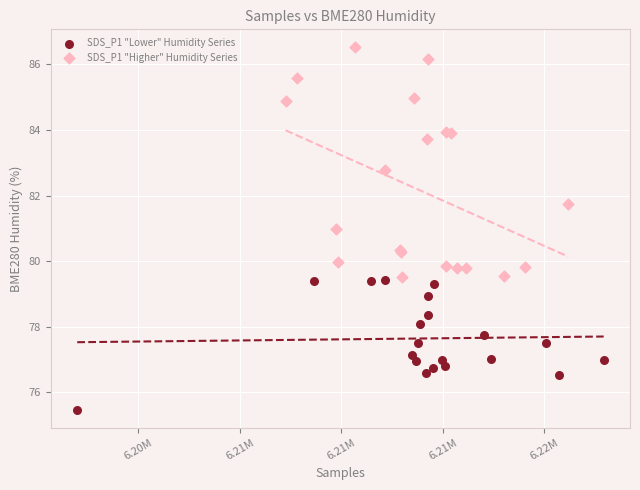

What are all the series names shown in the legend?

SDS_P1 "Lower" Humidity Series, SDS_P1 "Higher" Humidity Series